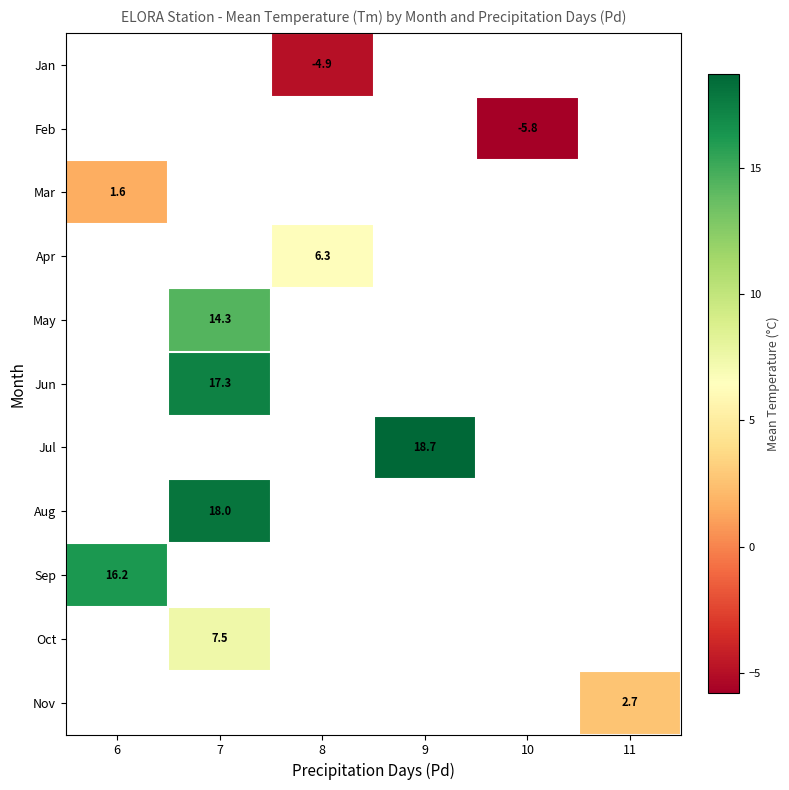

The value of Feb at 10 is -5.8. True or false?

True